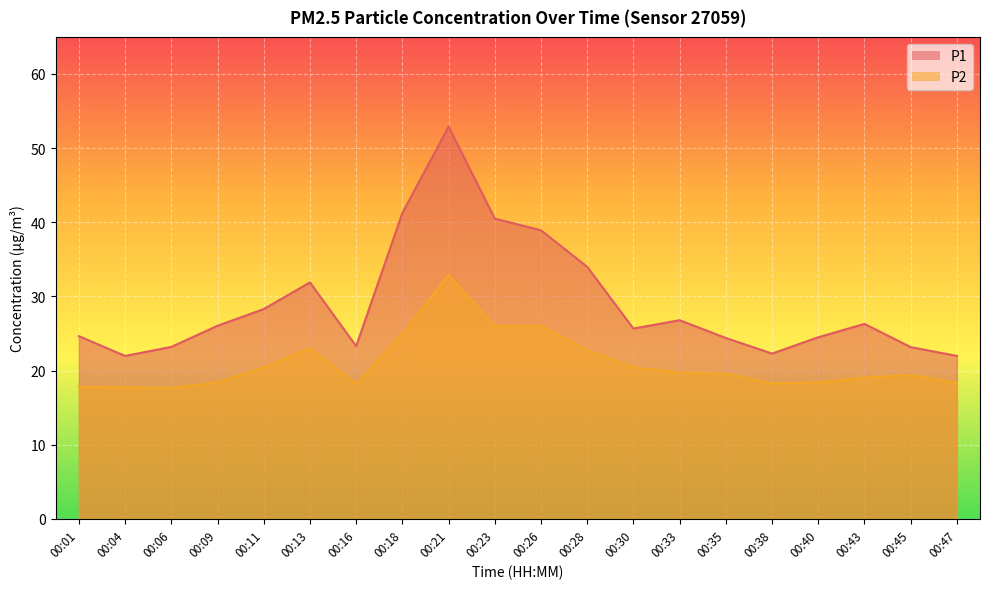

What is the average value of the P2 series?

21.0